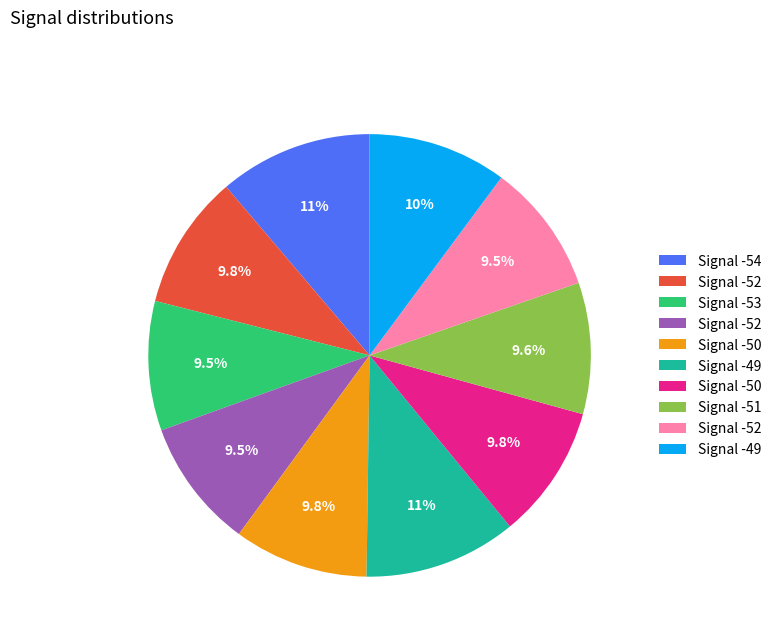

Is there a majority slice in this chart?

No